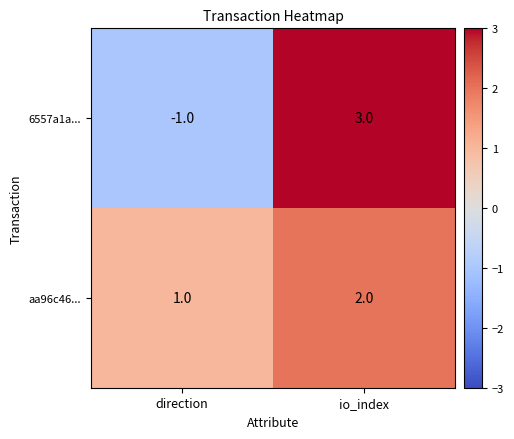

Which series has the largest range (max minus min)?

6557a1a...